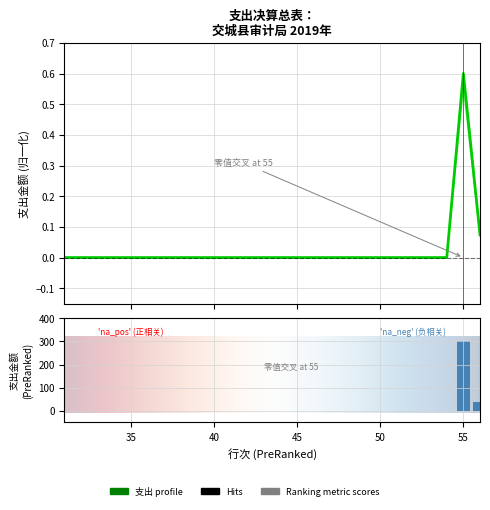

At which label does 本年支出合计 reach its peak?

55